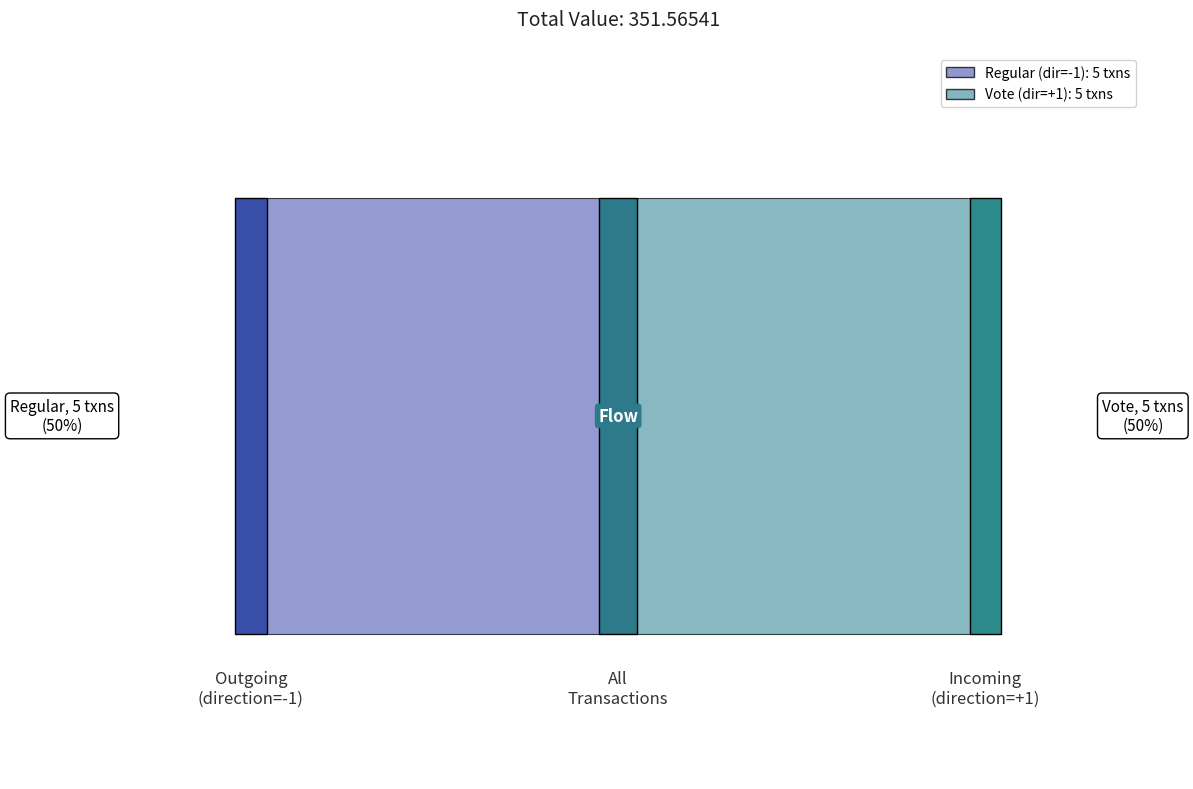

Reading right to left, transcribe all the data shown in this chart.

value: 35.2	35.2	35.2	35.2	35.2	35.2	35.1	35.1	35.1	35.1
io_index: 3.0	3.0	42.0	53.0	3.0	54.0	3.0	3.0	112.0	55.0
valid_mainchain: 1.0	1.0	1.0	1.0	1.0	1.0	1.0	1.0	1.0	1.0